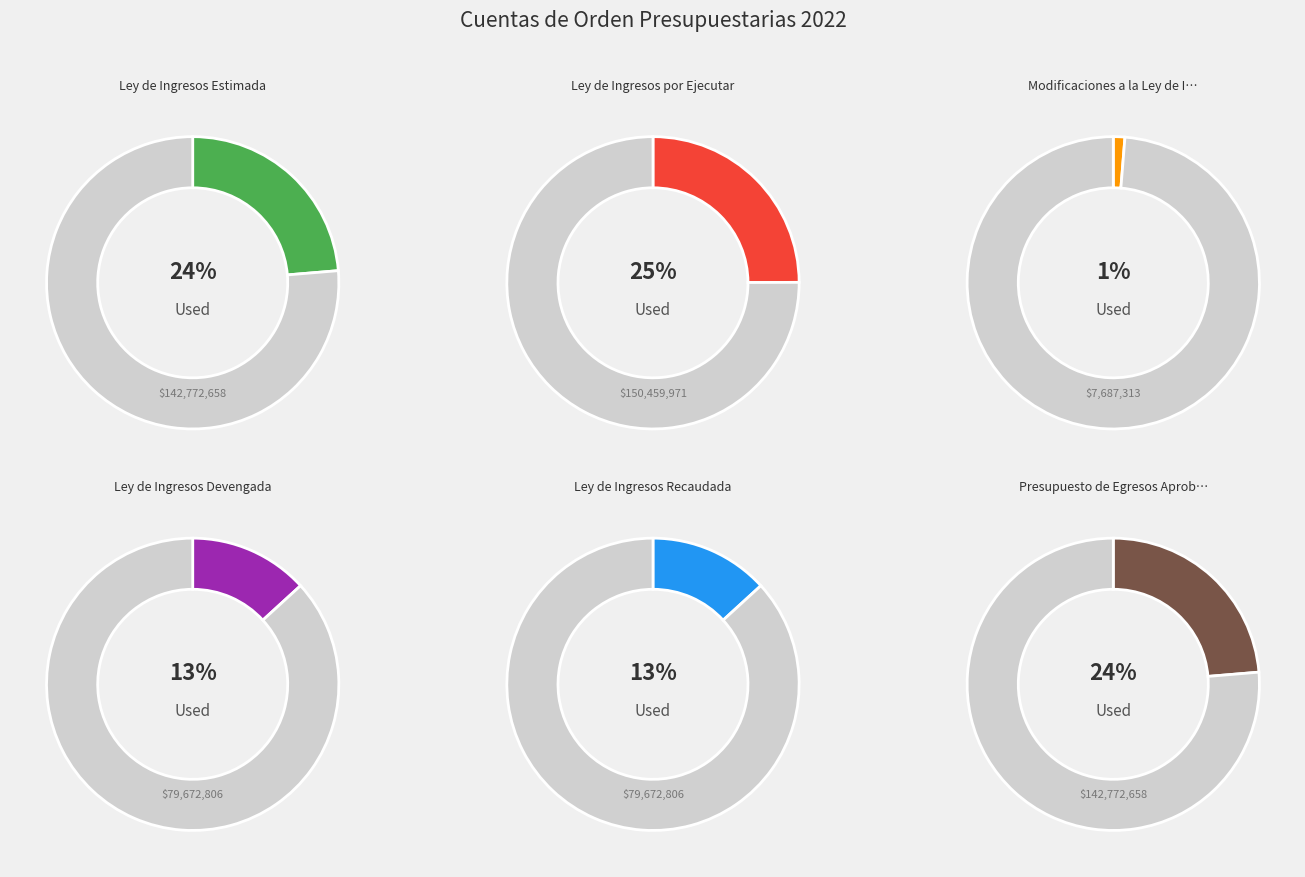

True or false: Ley de Ingresos Estimada accounts for 24% of the total.

True